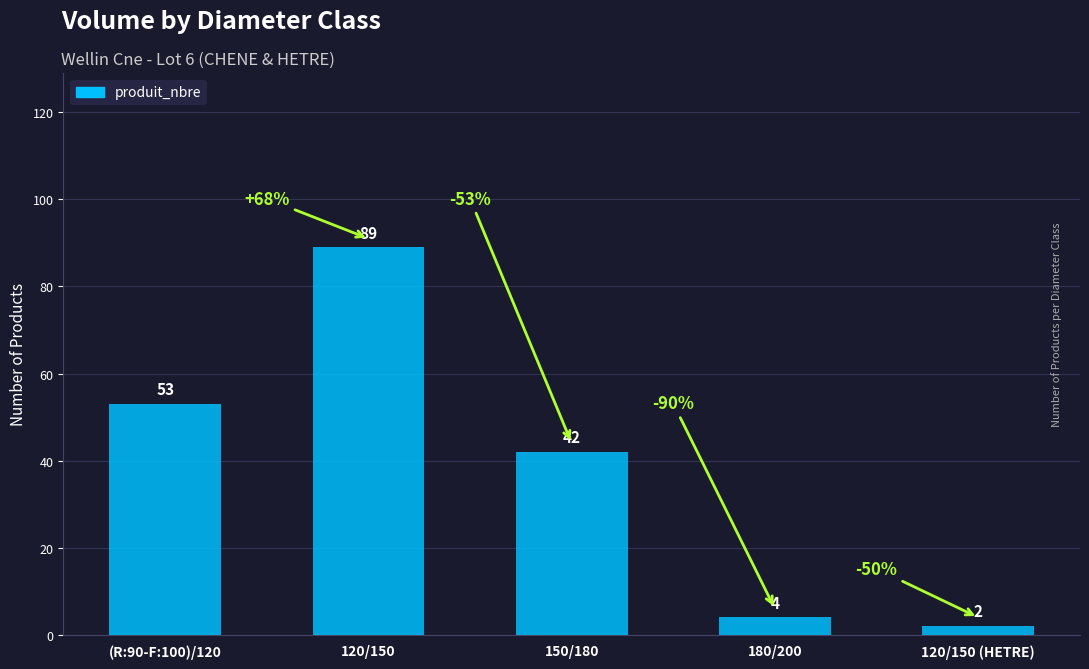

Rank the categories by value from lowest to highest.

120/150 (HETRE), 180/200, 150/180, (R:90-F:100)/120, 120/150